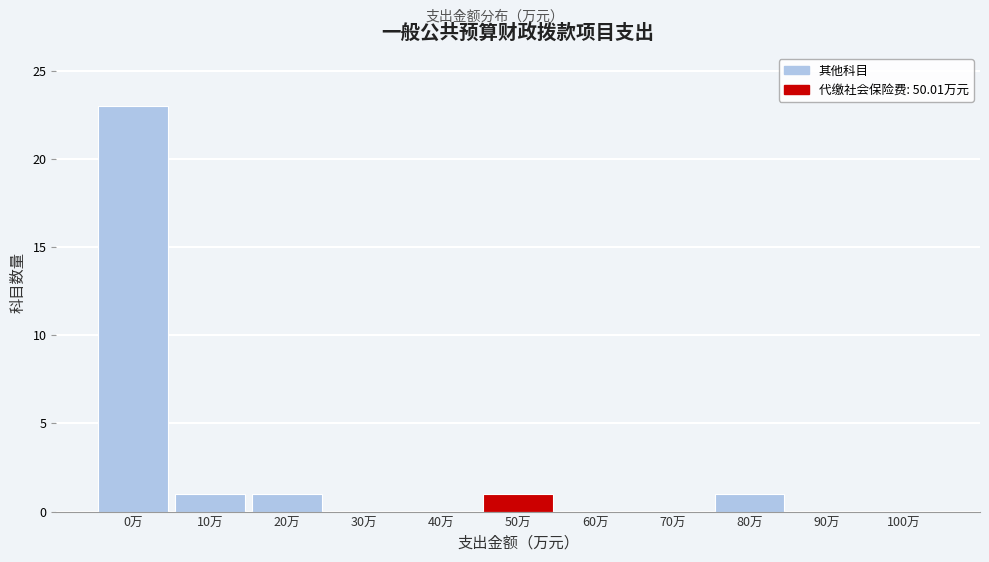

Reading left to right, extract all data points from this chart.

0万=23	10万=1	20万=1	30万=0	40万=0	50万=1	60万=0	70万=0	80万=1	90万=0	100万=0